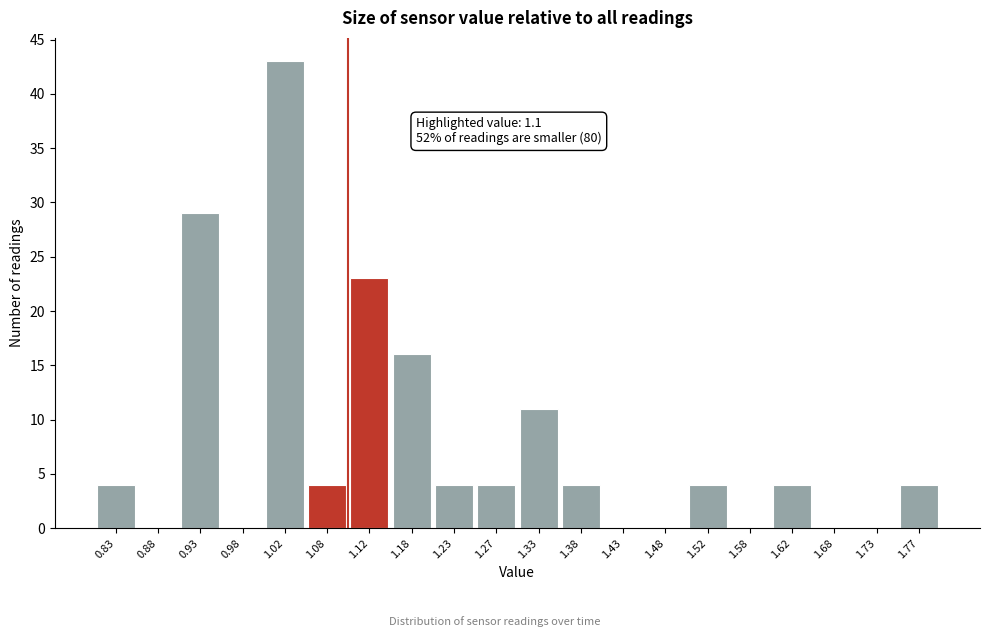

Over which range of the x-axis is the bar tallest?

1.00 to 1.05